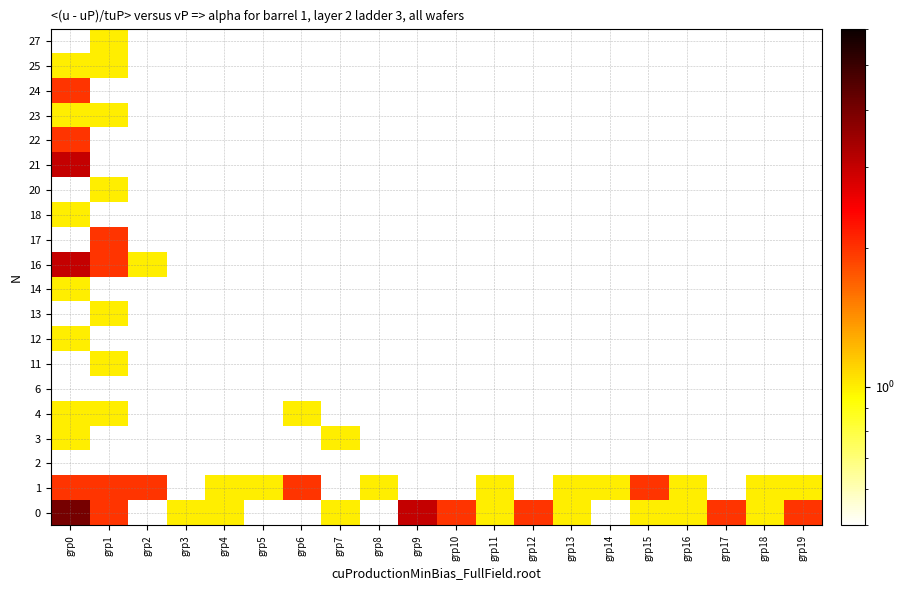

How many distinct data groups are displayed?

20